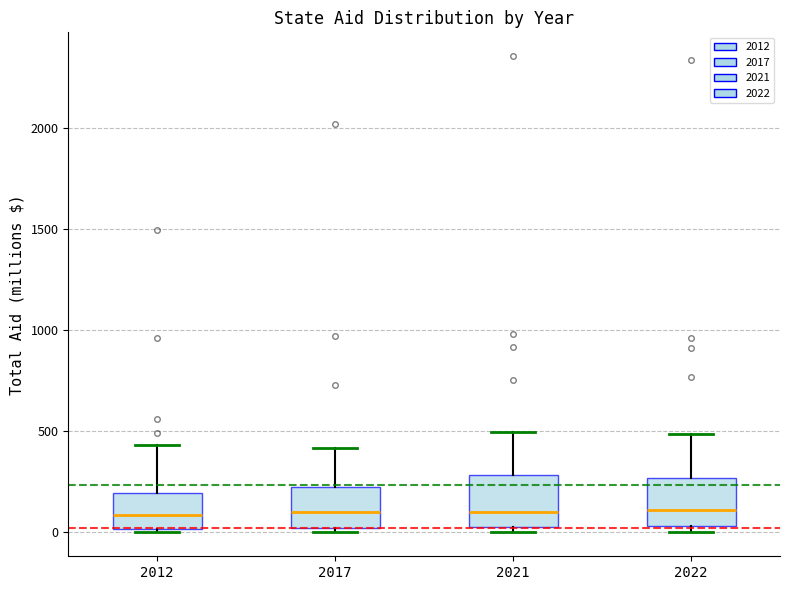

Reading left to right, transcribe this box plot: for each box, give where its median line is, the range the box spans, and where its two whiskers end, as read against the y-axis. The values are not printed on the chart, so give them approximately, as read against the axis.

2012: median 100, box 0 to 200, whiskers 0 (just below the box's lower edge) to 450
2017: median 100, box 0 to 200, whiskers 0 (just below the box's lower edge) to 400
2021: median 100, box 50 to 300, whiskers 0 to 500
2022: median 100, box 50 to 250, whiskers 0 to 500